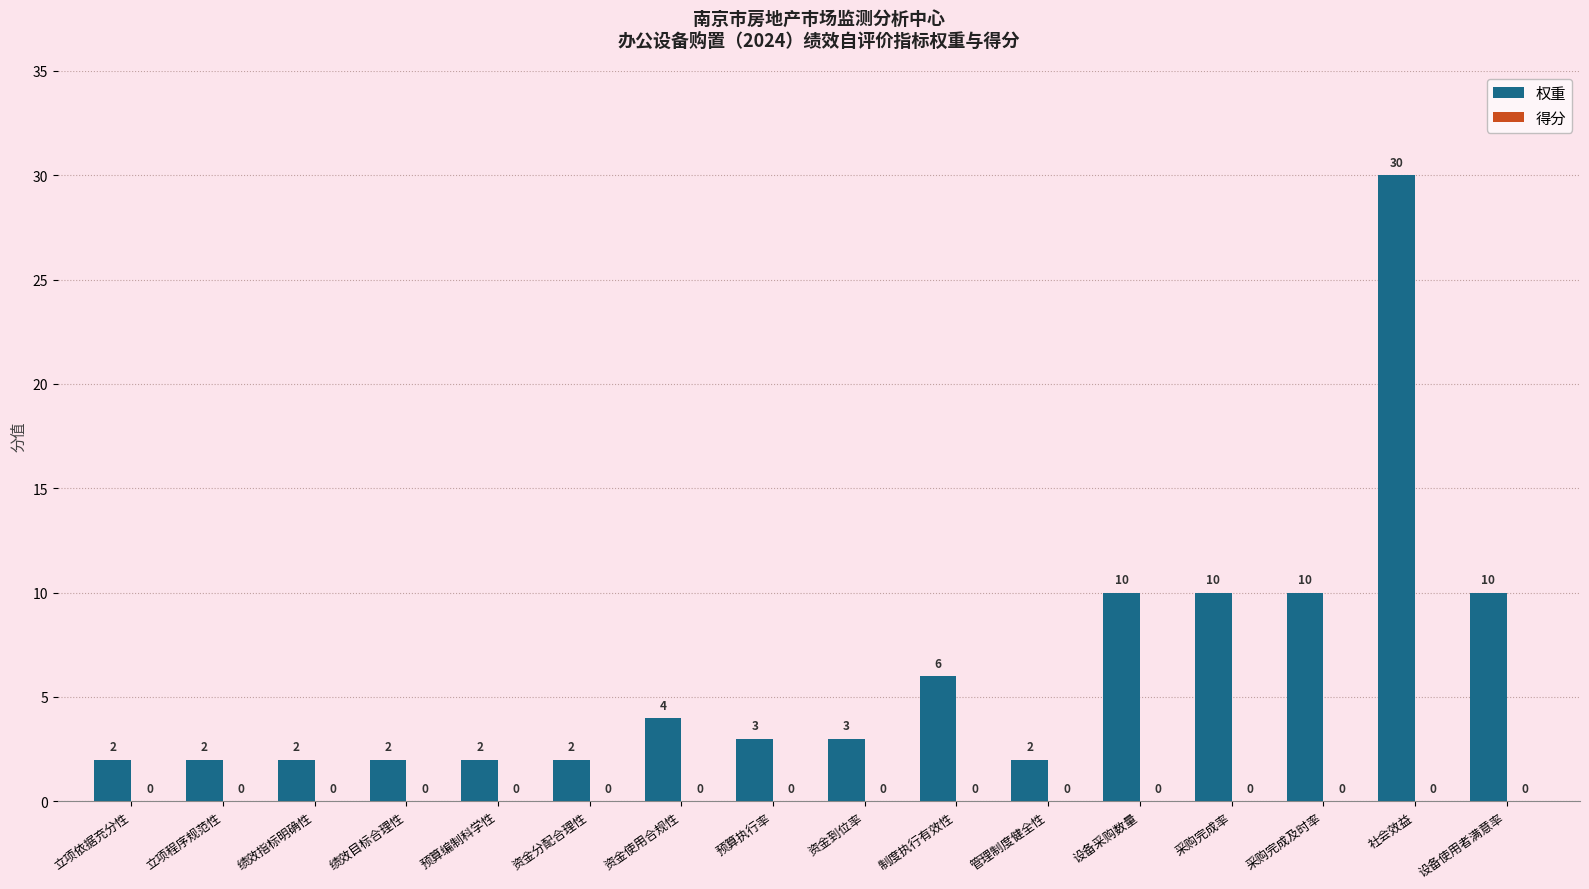

What position from the left is 立项依据充分性?

1